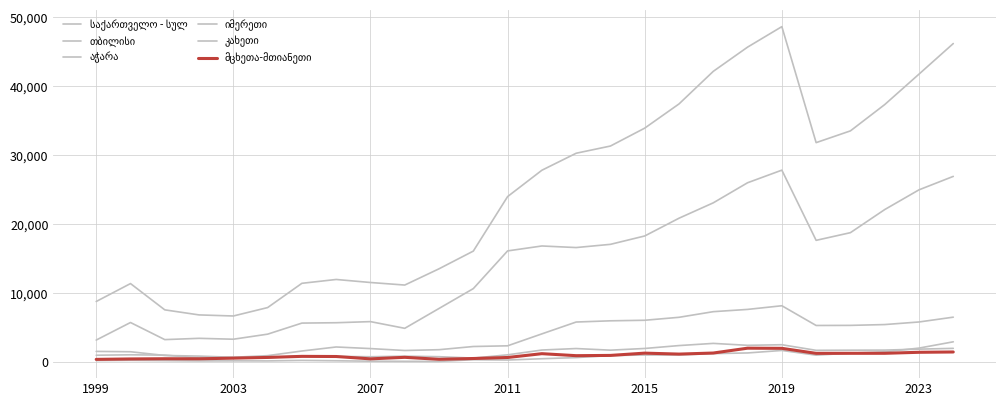

What is the value of the იმერეთი point at the 23rd from the left?

1745.0